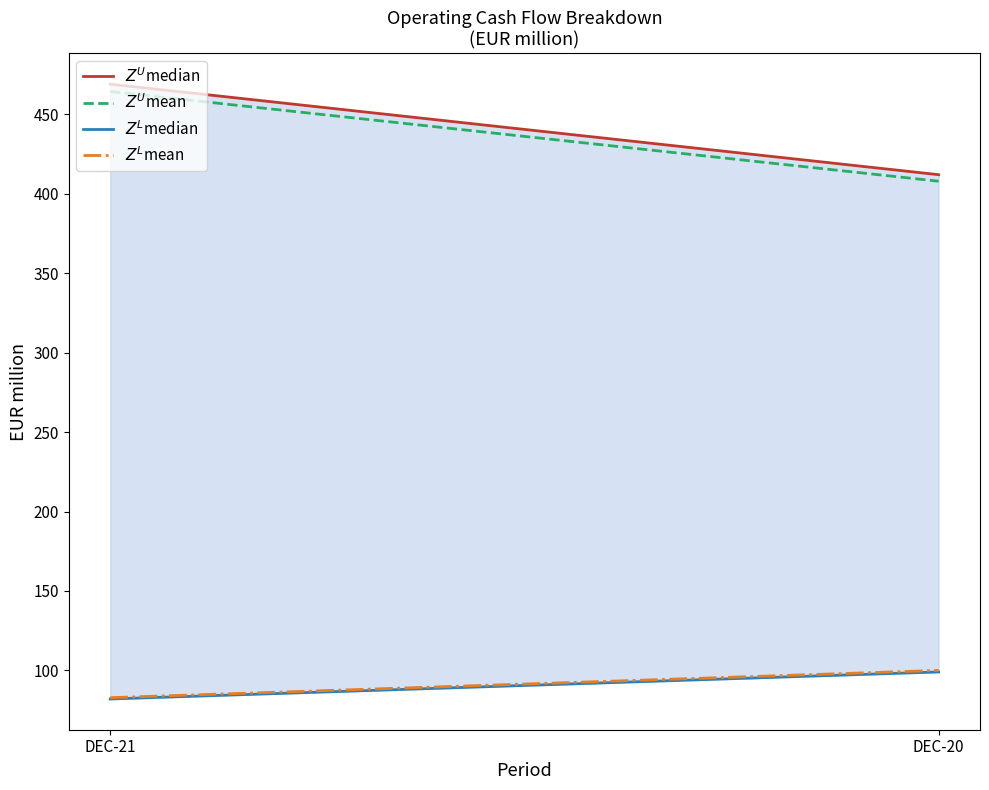

What are all the series names shown in the legend?

$Z^U$median, $Z^U$mean, $Z^L$median, $Z^L$mean